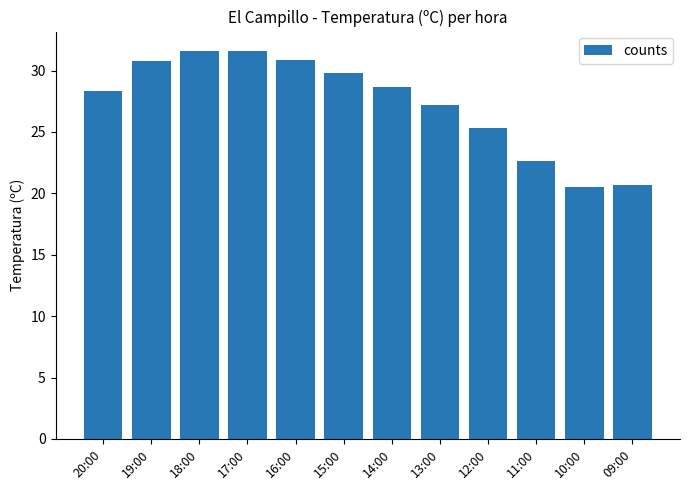

Is it true that the value at 10:00 is 6.6?

False